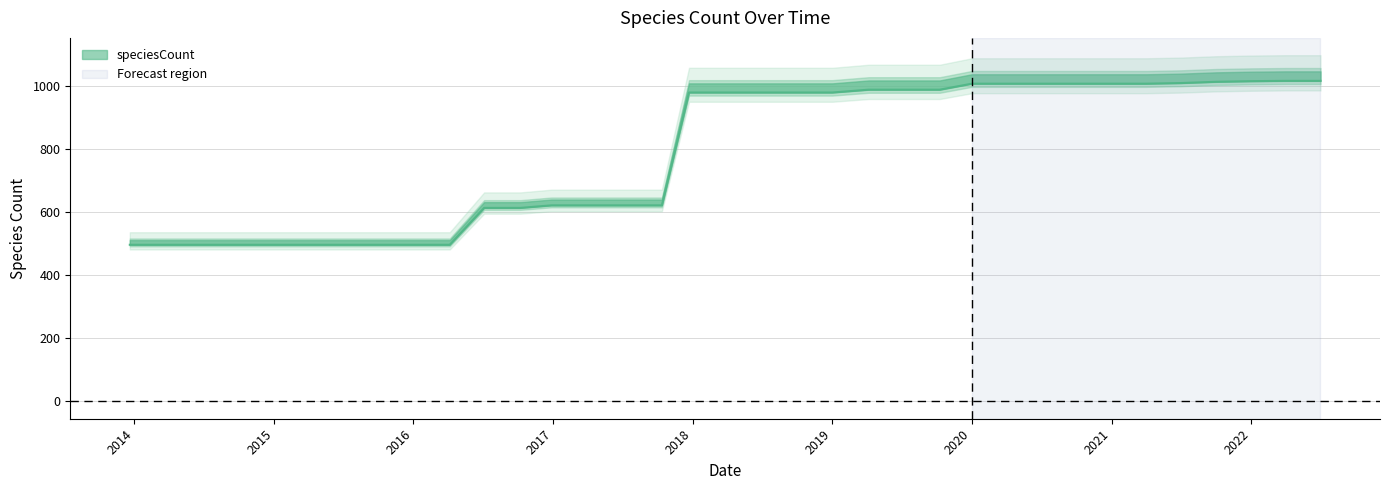

Reading left to right, list all the values displayed in this chart.

497	497	497	497	497	497	497	497	497	614	614	622	622	622	622	980	980	980	980	980	989	989	989	1008	1008	1008	1008	1008	1008	1010	1014	1016	1017	1017